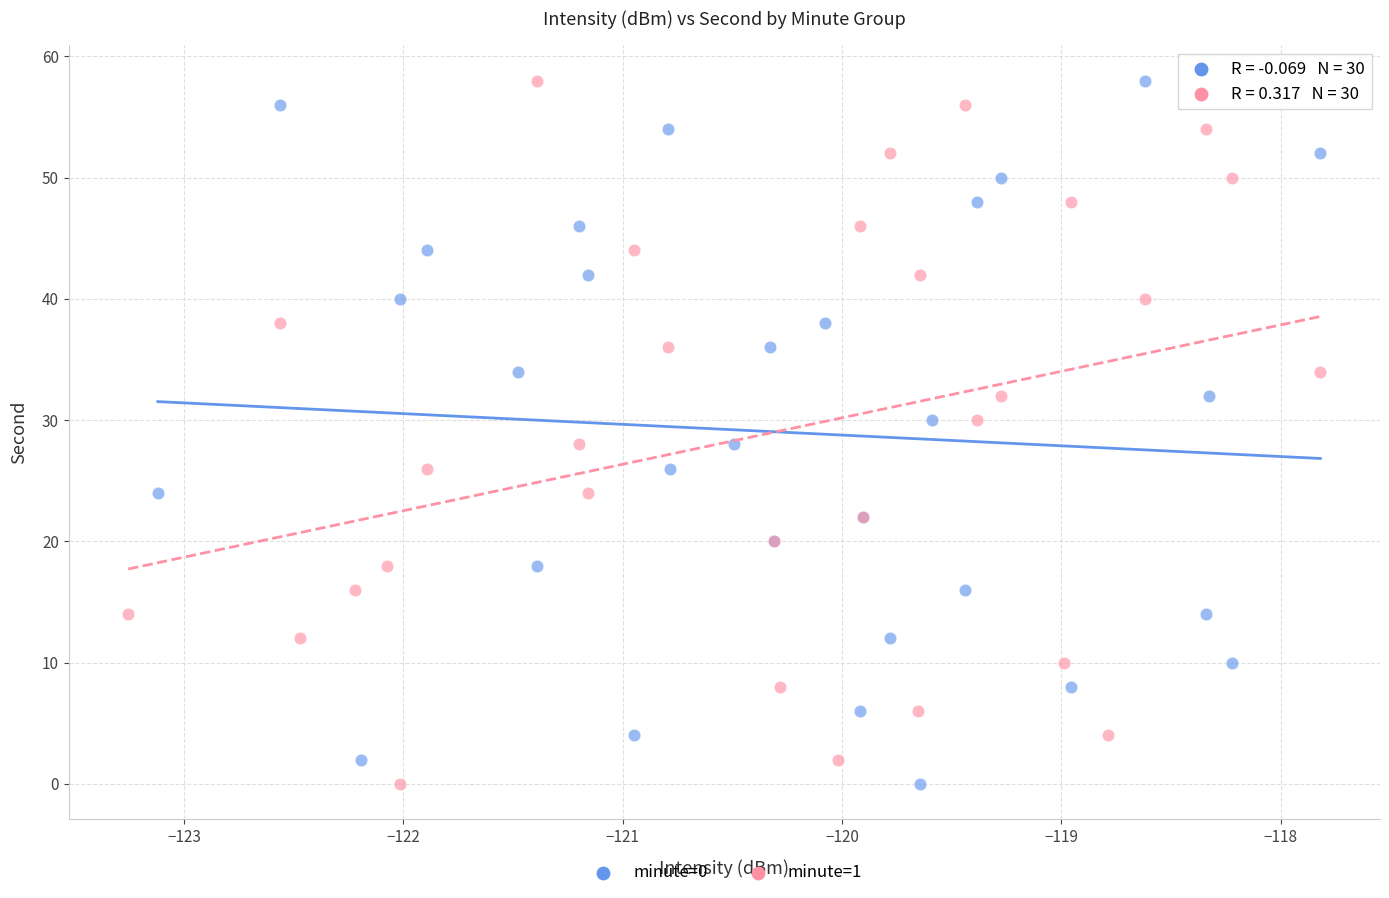

What are all the series names shown in the legend?

minute=0, minute=1